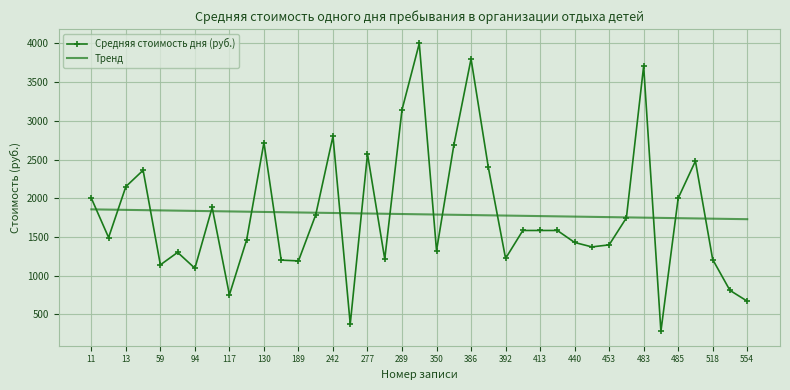

Which series ends up on top after the final intersection of Тренд and Средняя стоимость дня (руб.)?

Тренд